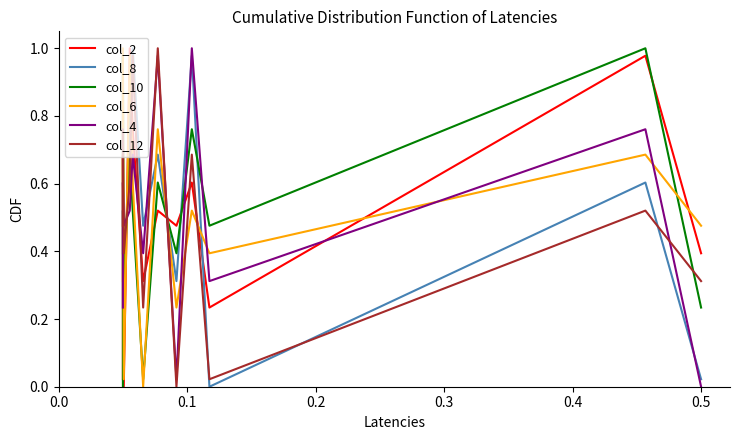

Which series has the largest range (max minus min)?

col_2